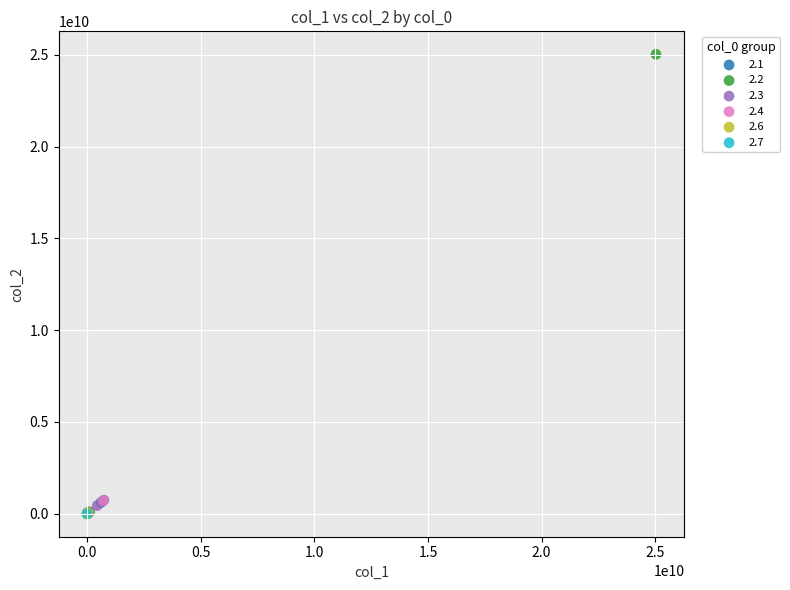

What are all the series names shown in the legend?

2.1, 2.2, 2.3, 2.4, 2.6, 2.7